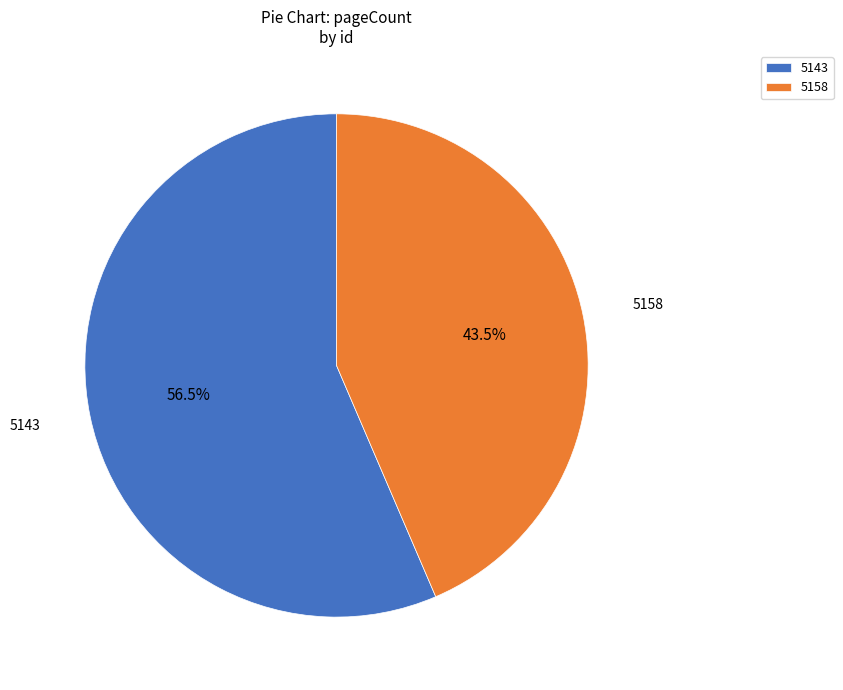

What portion of the pie excludes 5158?

56.5%